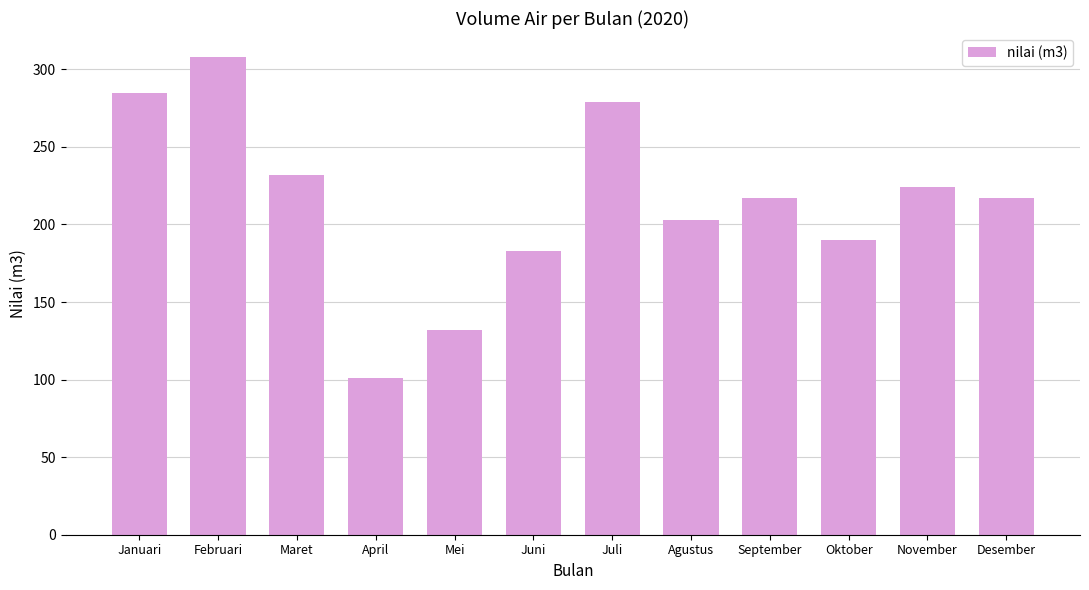

What is the label of the 10th bar from the left?

Oktober